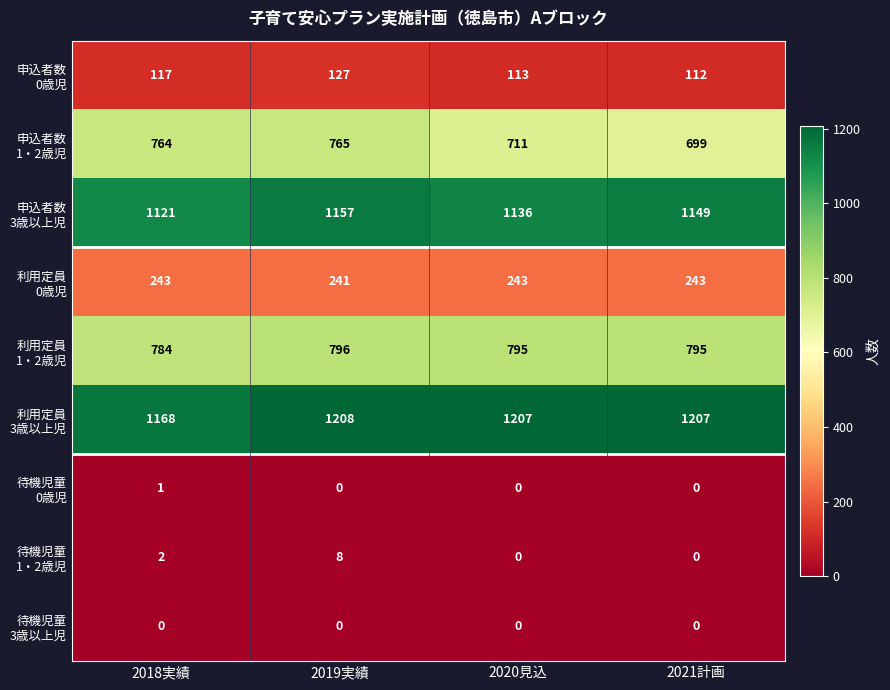

At how many categories does at least one series exceed 1029?

4